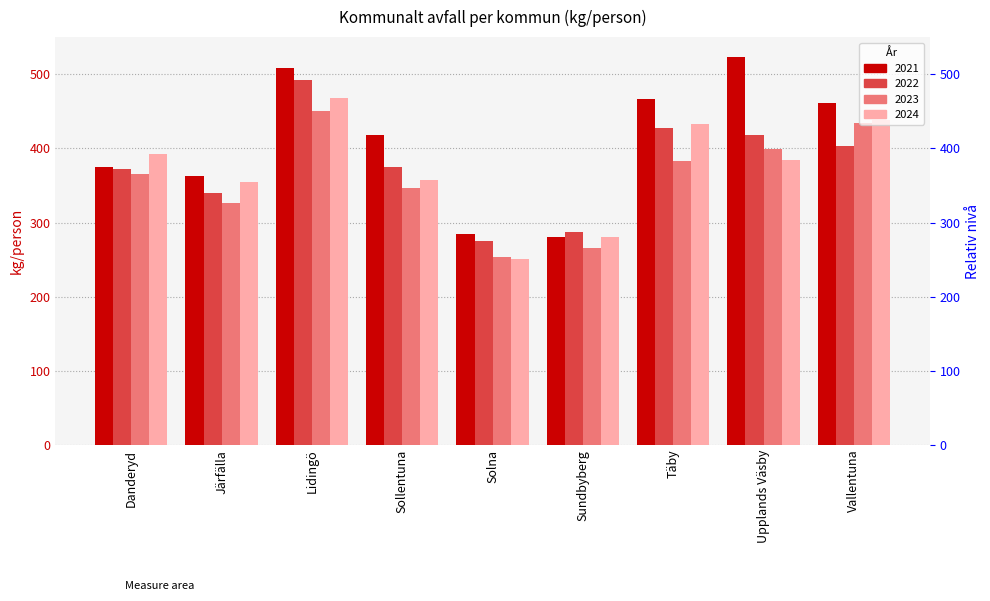

What position from the left is Solna?

5